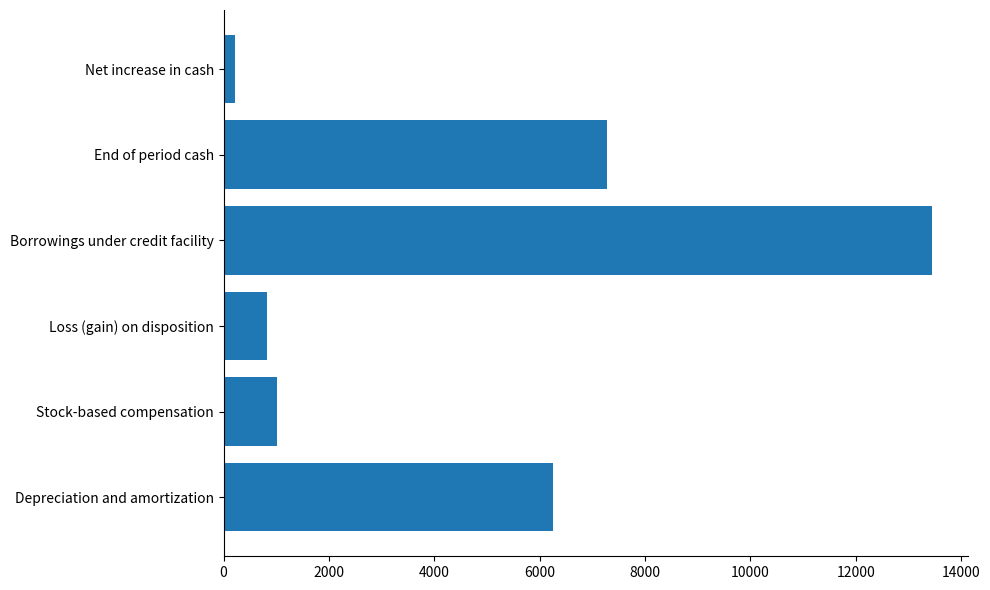

Reading top to bottom, what are all the values shown in this chart?

217	7288	13457	828	1012	6256